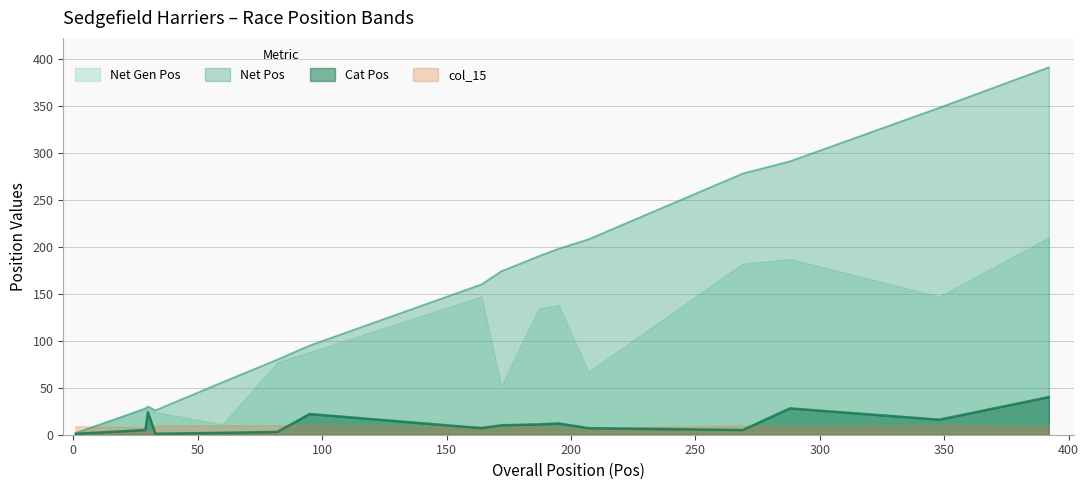

What is the difference between the highest and lowest values at 82?

77